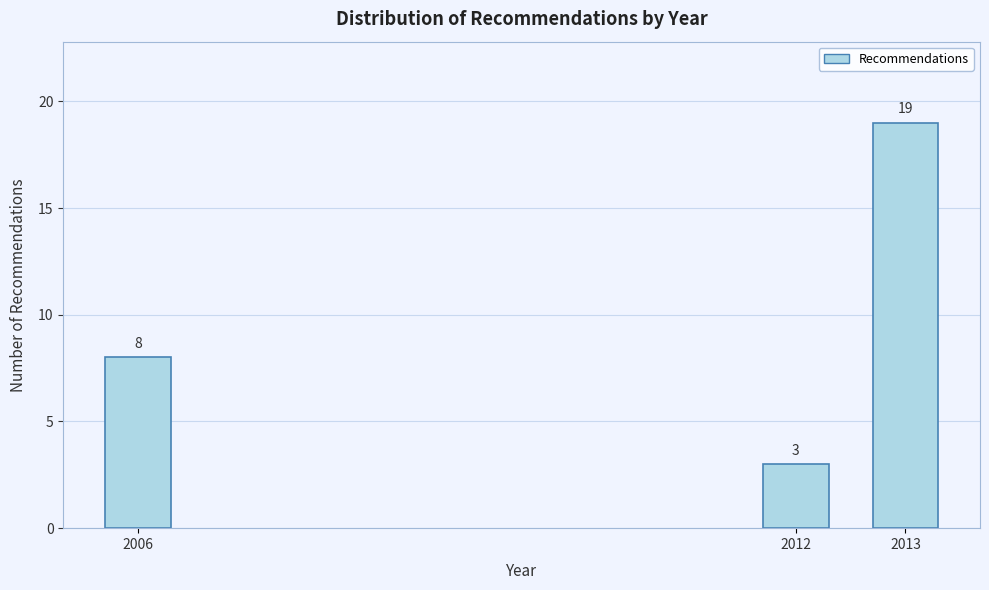

Reading right to left, what are all the values shown in this chart?

19	3	8